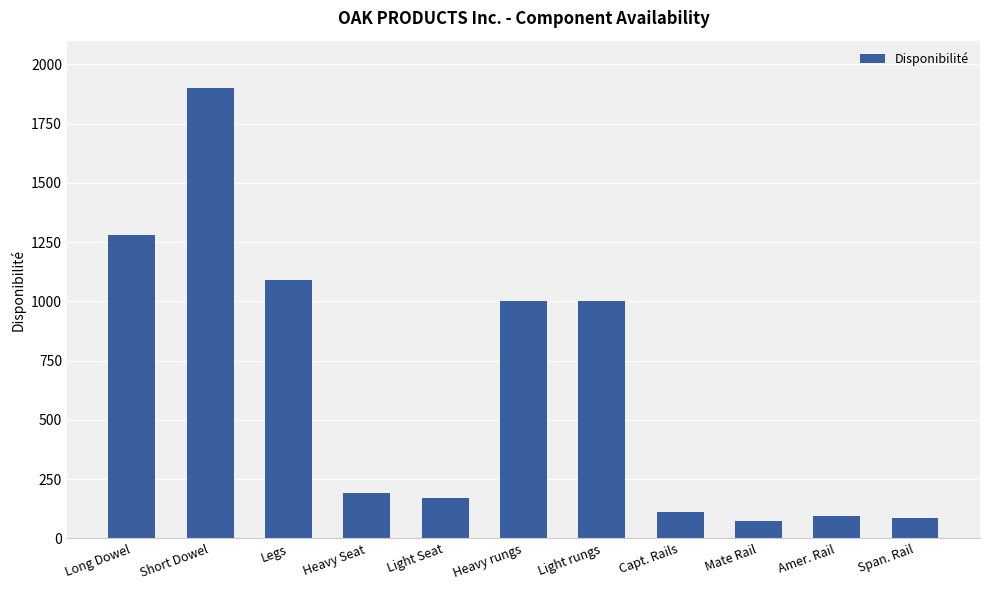

What is the label of the 7th bar from the left?

Light rungs